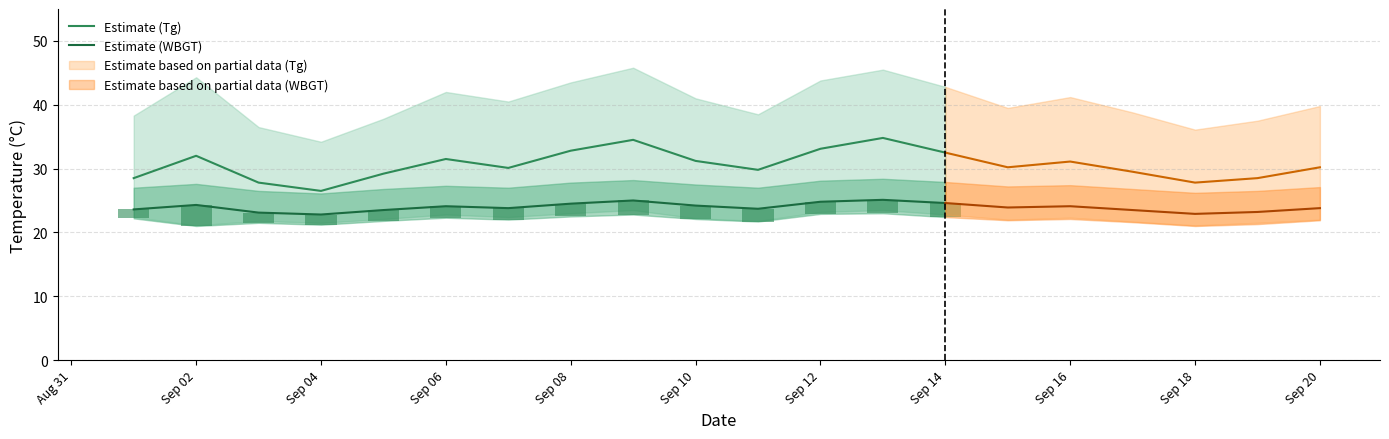

How many groups of bars are there?

14